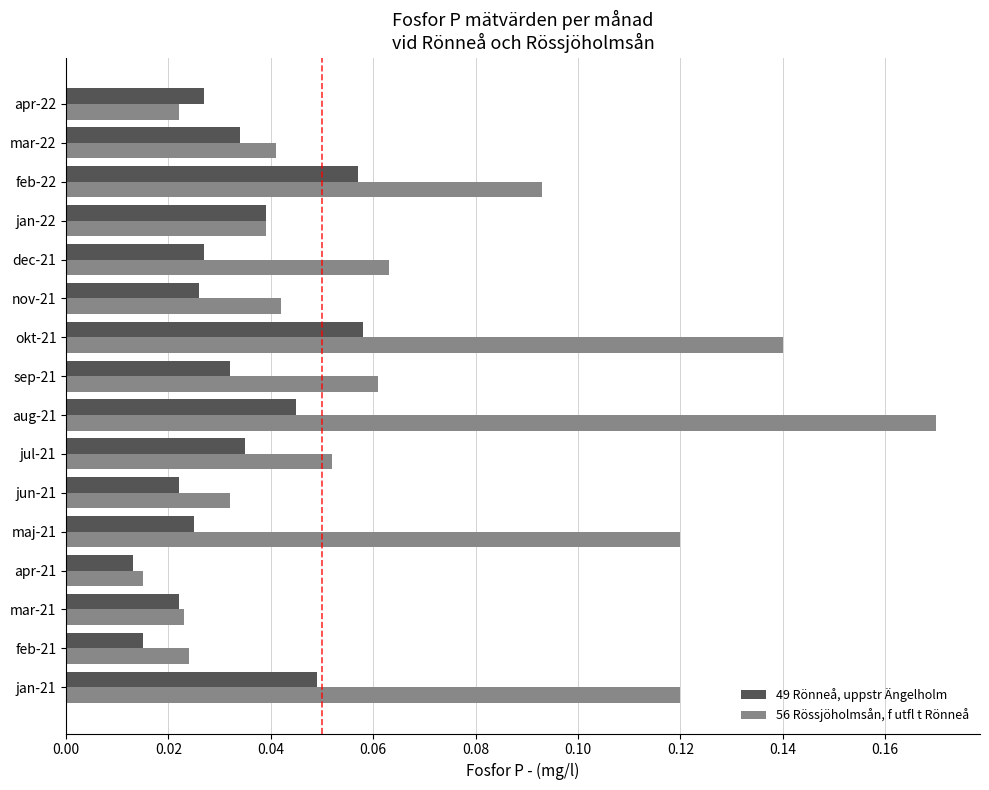

How many distinct data groups are displayed?

2